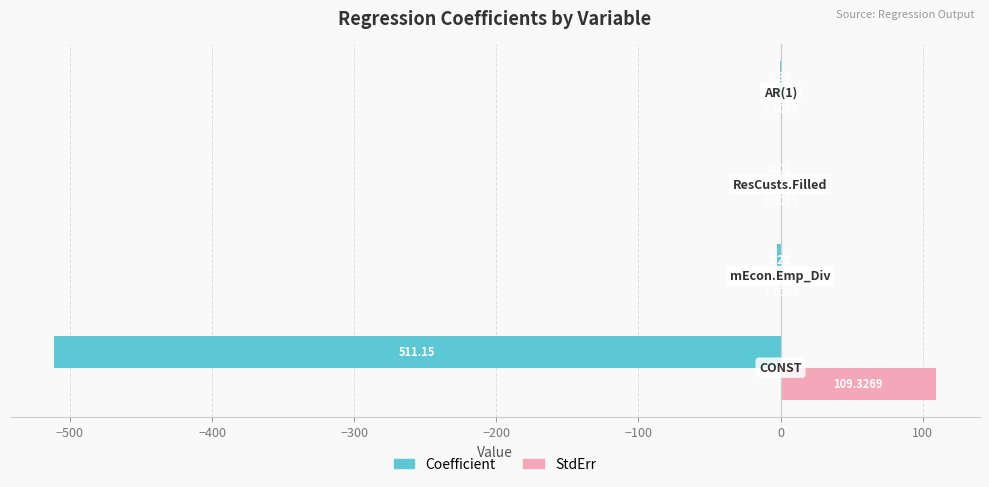

Which series has the largest total across all categories?

StdErr